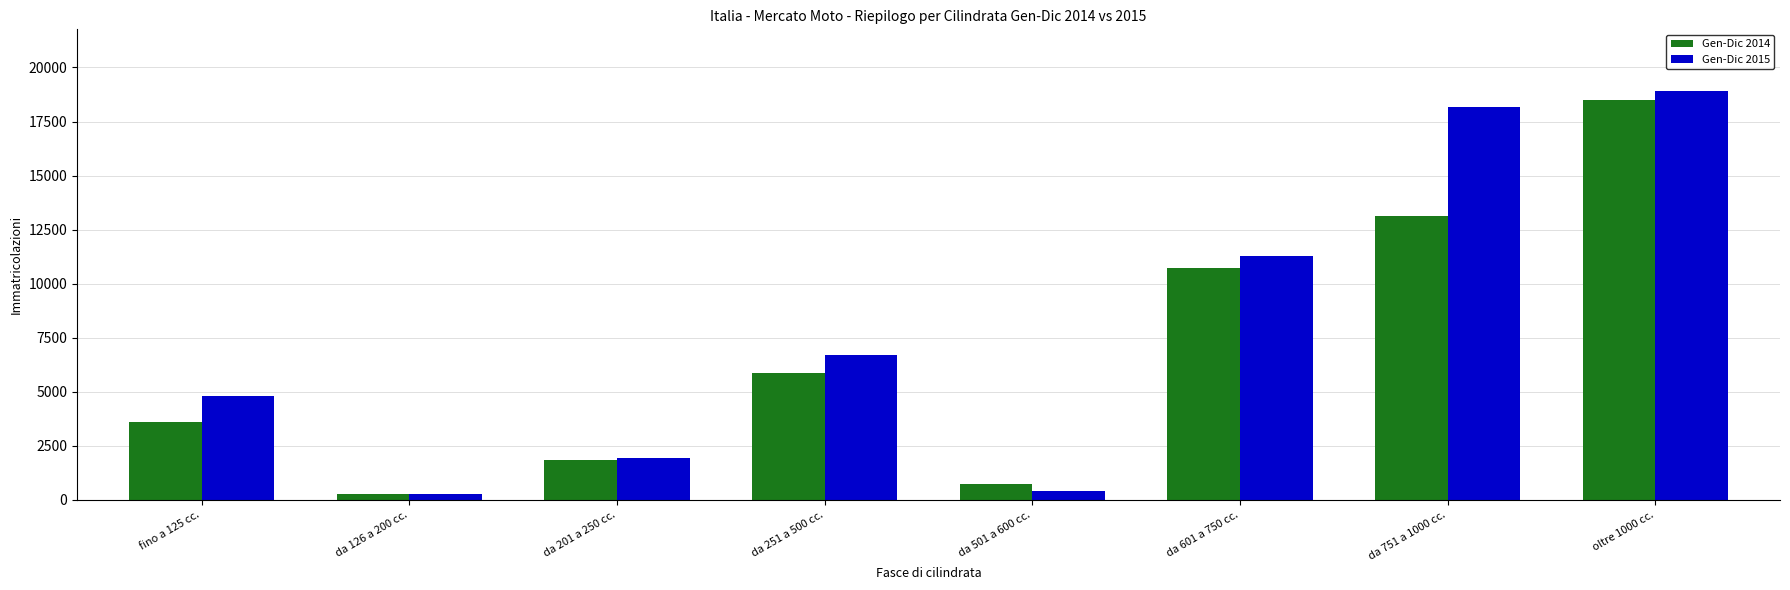

What value does the Gen-Dic 2014 series have at da 251 a 500 cc., to the nearest 50?

5850